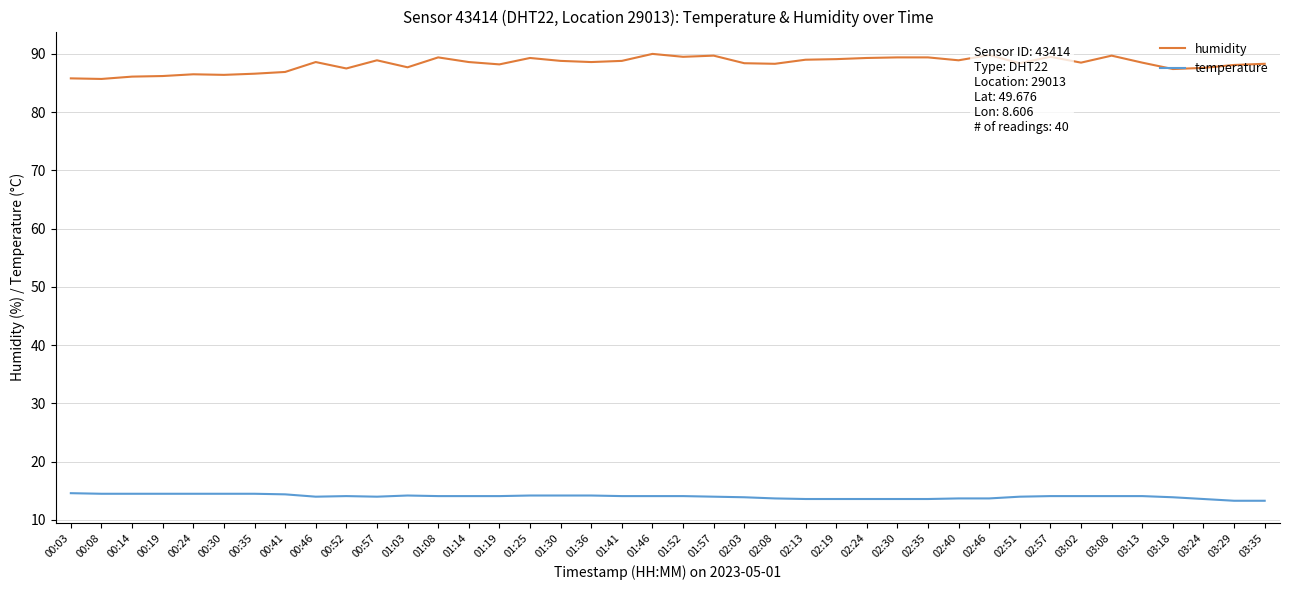

How many distinct data groups are displayed?

2